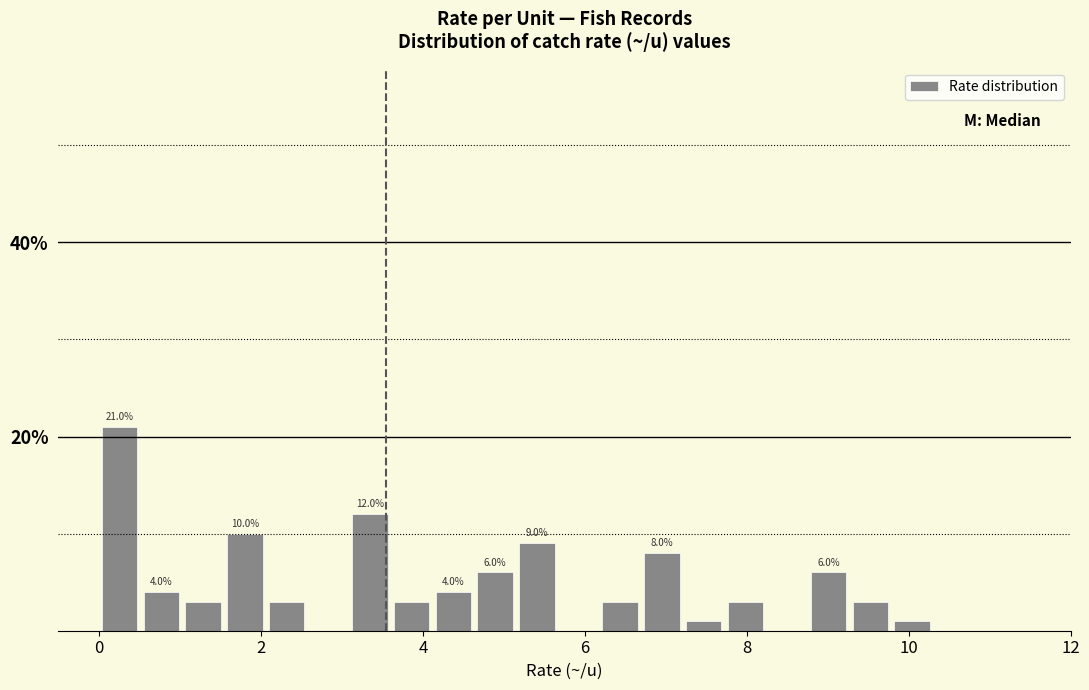

Around what value on the x-axis is the tallest bar? Give the approximate position of its centre, as read against the axis.

0.2